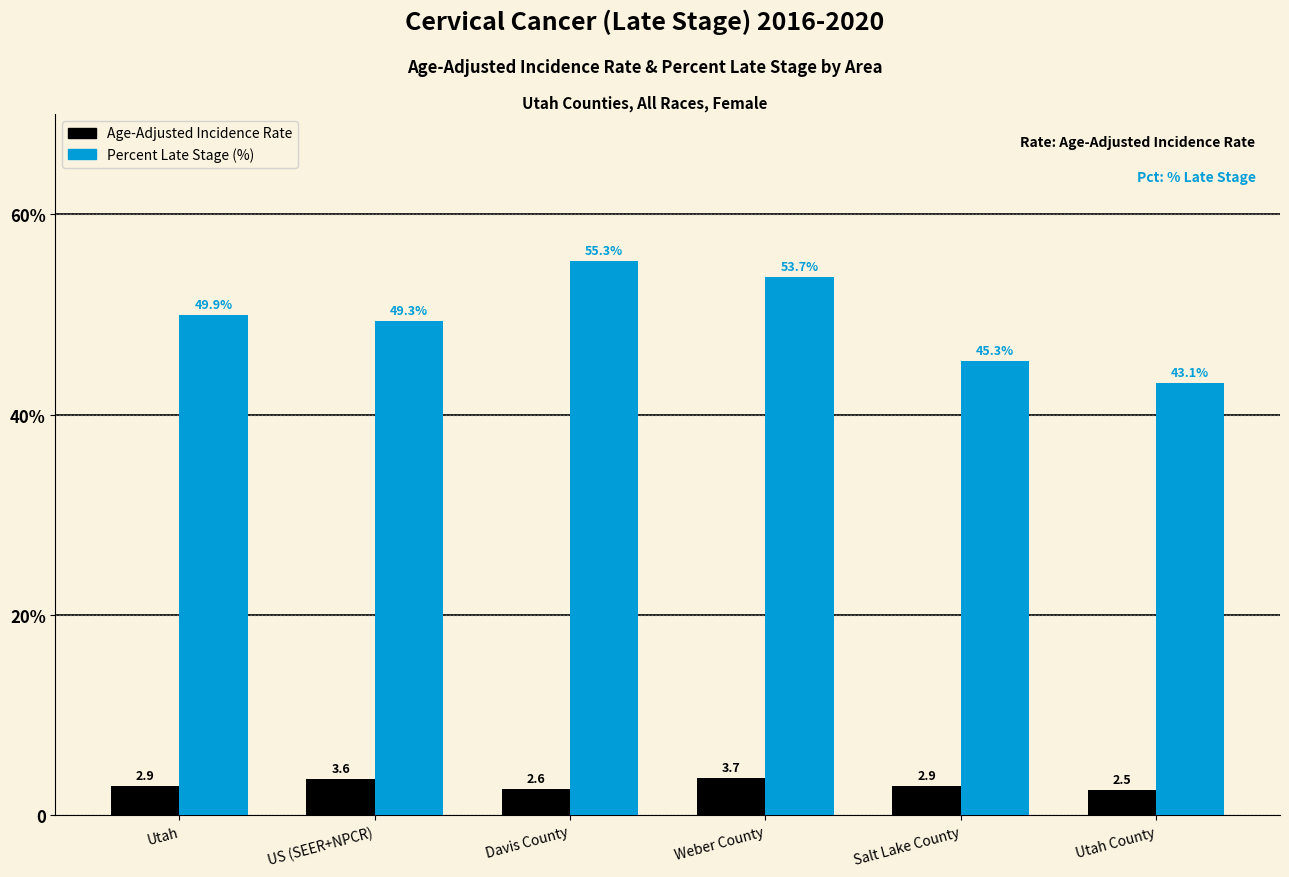

Reading right to left, transcribe all the data shown in this chart.

Age-Adjusted Incidence Rate: Utah County=2.5	Salt Lake County=2.9	Weber County=3.7	Davis County=2.6	US (SEER+NPCR)=3.6	Utah=2.9
Percent of Cases with Late Stage (%): Utah County=43.1	Salt Lake County=45.3	Weber County=53.7	Davis County=55.3	US (SEER+NPCR)=49.3	Utah=49.9